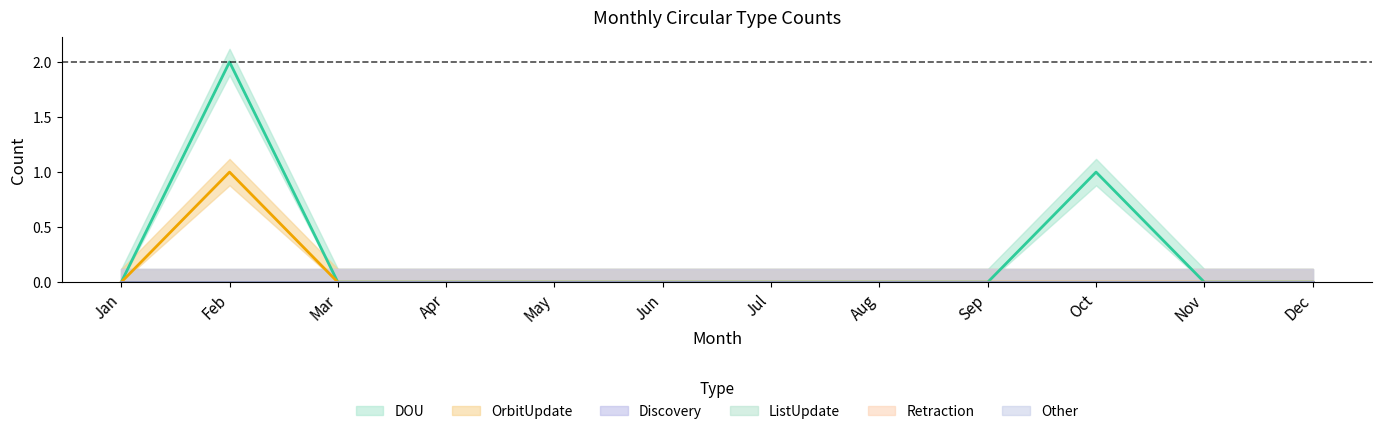

Between Mar and Jul, which series saw the biggest shift?

DOU